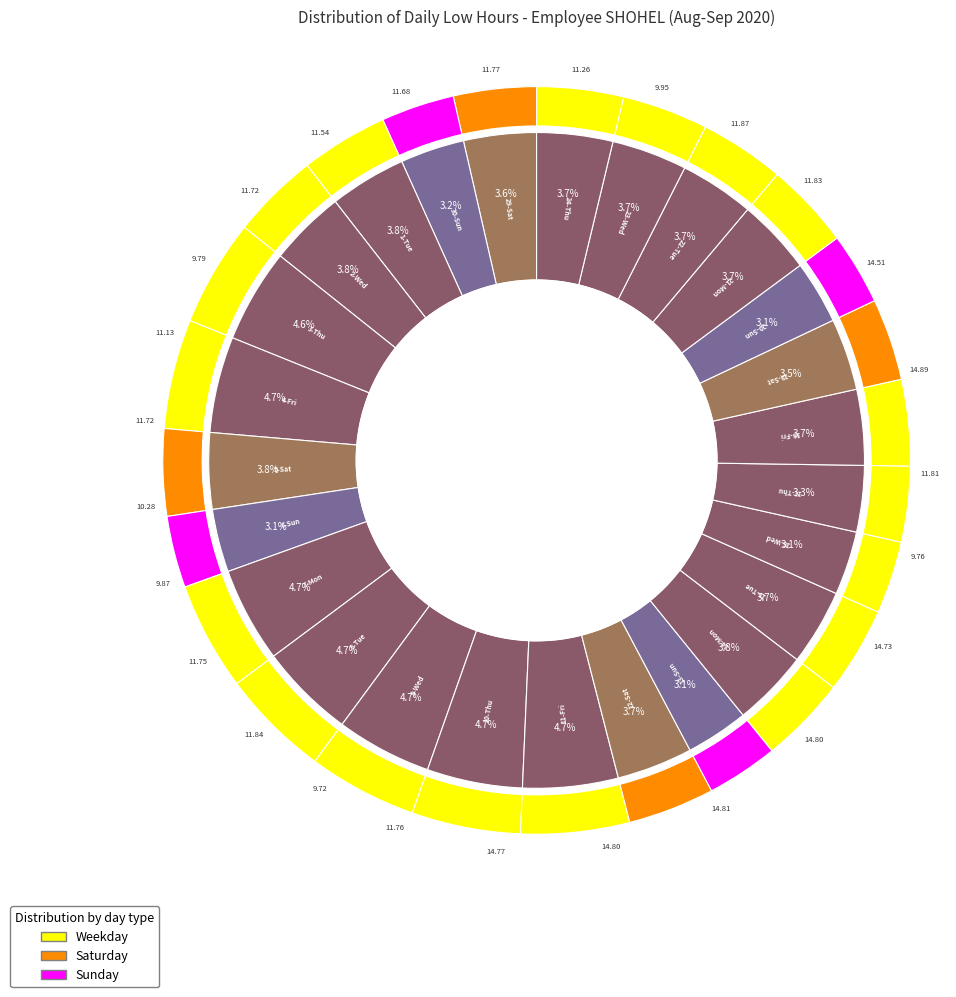

What is the ratio of the value at 9-Wed to the value at 7-Mon?

1.0